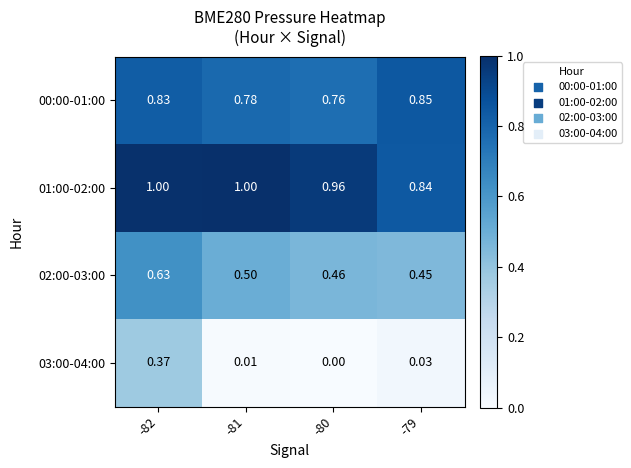

Is the value of 00:00-01:00 at -79 greater than the value of 02:00-03:00 at -80?

Yes